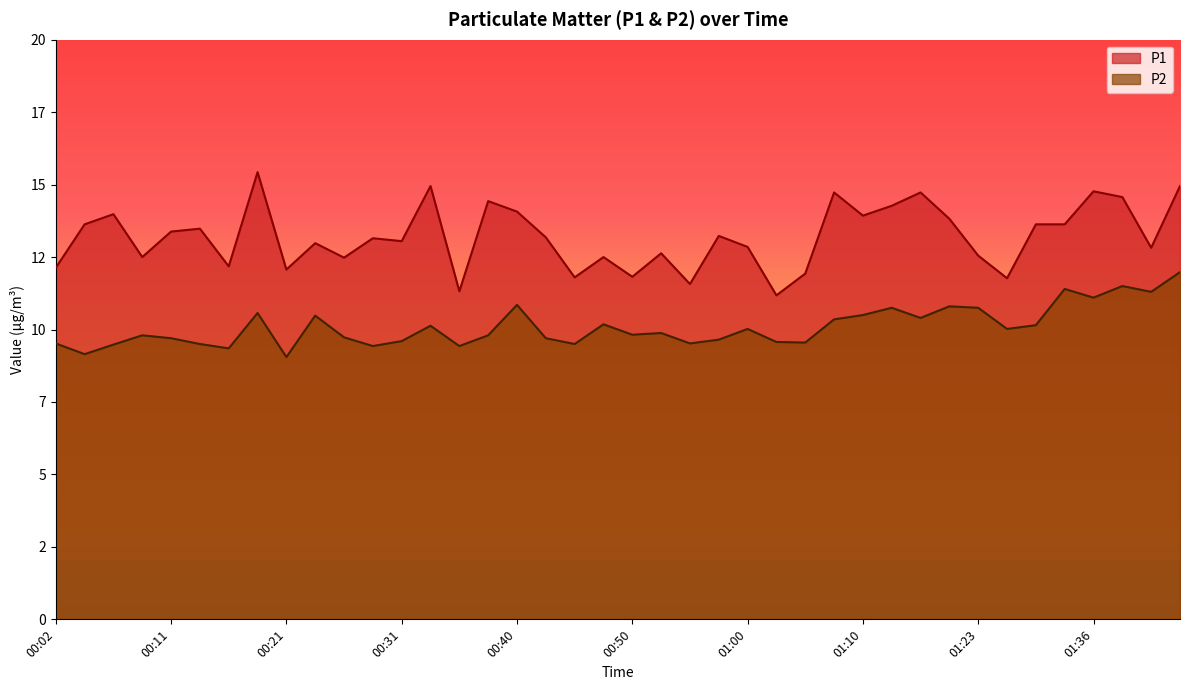

What is the difference between the maximum and second lowest values in the P2 series?

2.8